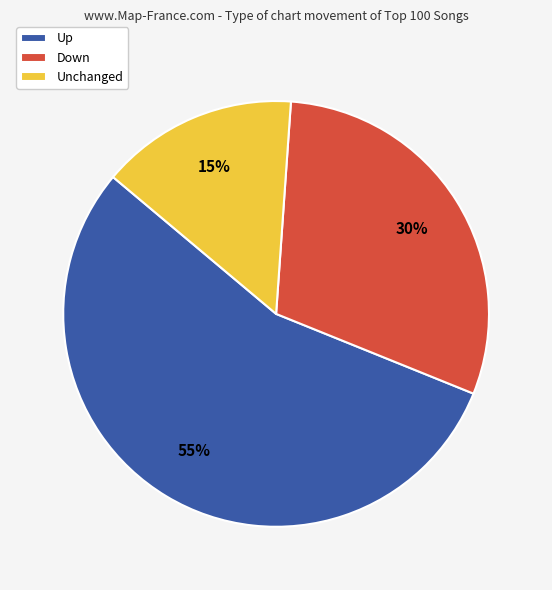

True or false: Unchanged accounts for 7% of the total.

False